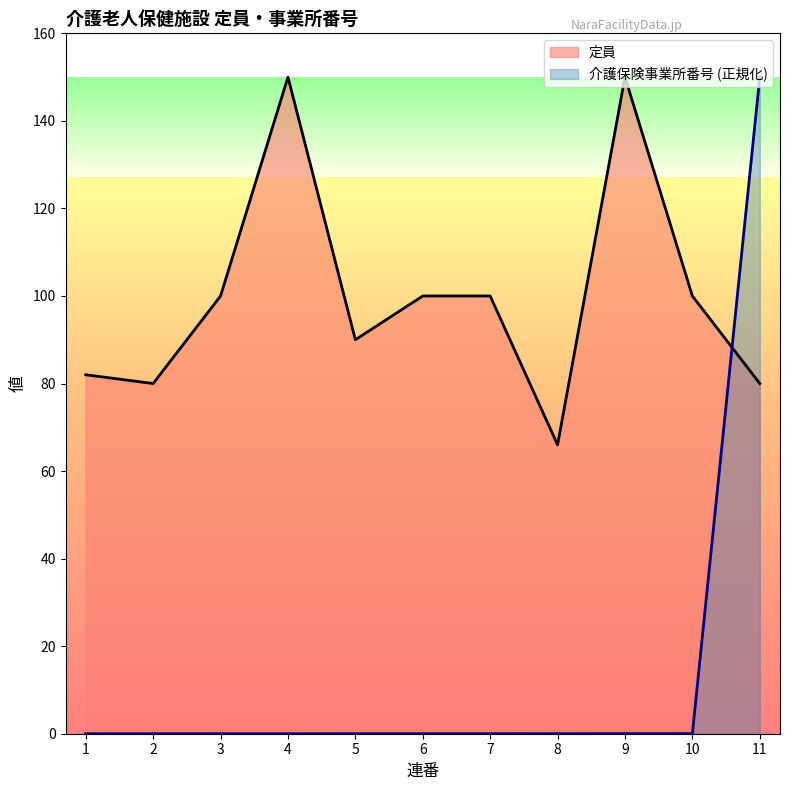

Which series has the widest spread of values?

介護保険事業所番号 (正規化)